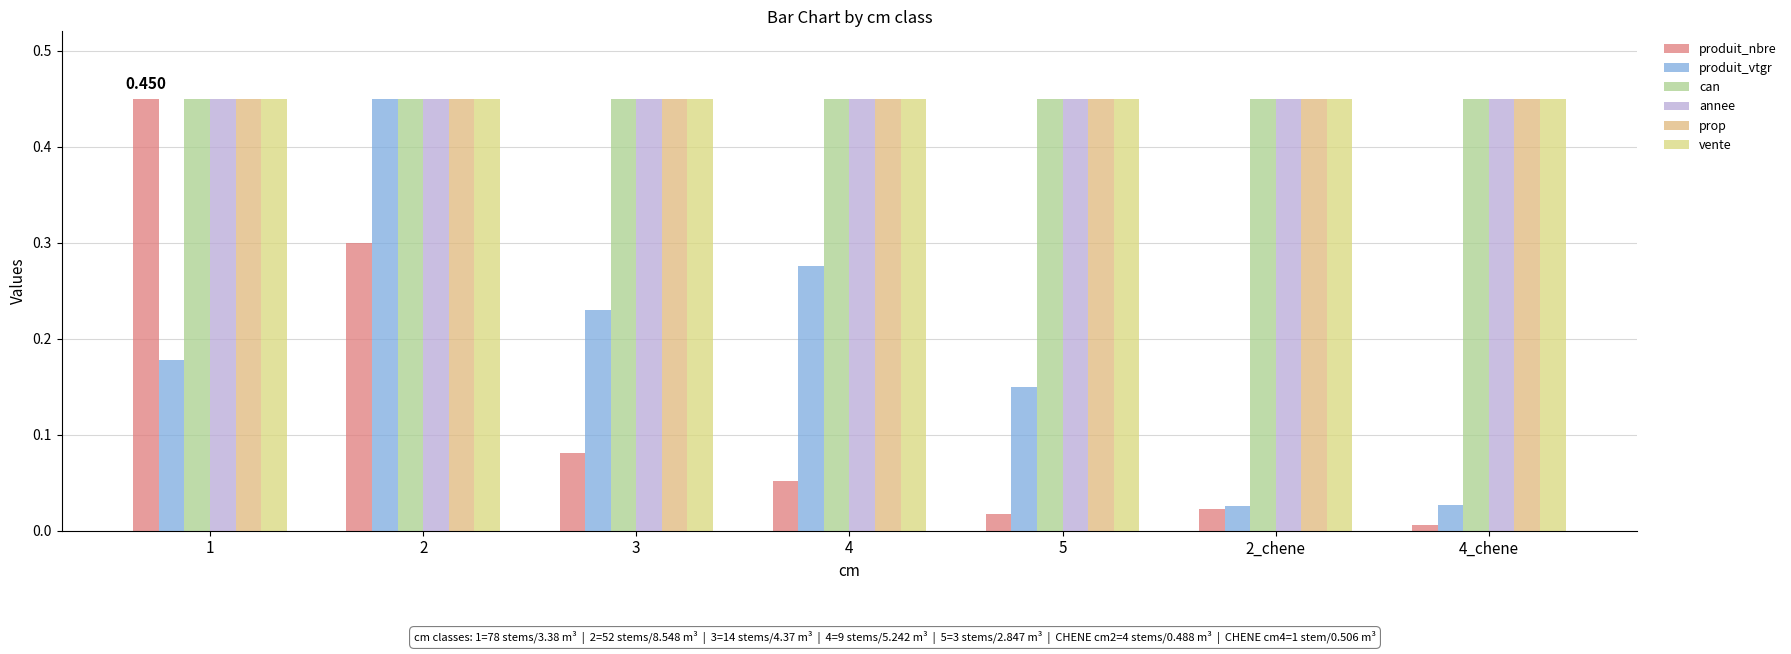

What is the value of the produit_vtgr bar at the 5th from the left?

0.1